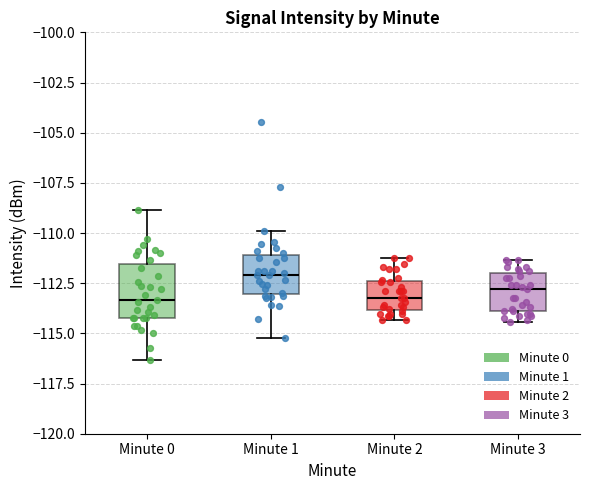

Where is the upper edge of the box for Minute 0 on the y-axis? The values are not printed on the chart, so give them approximately, as read against the axis.

-111.5